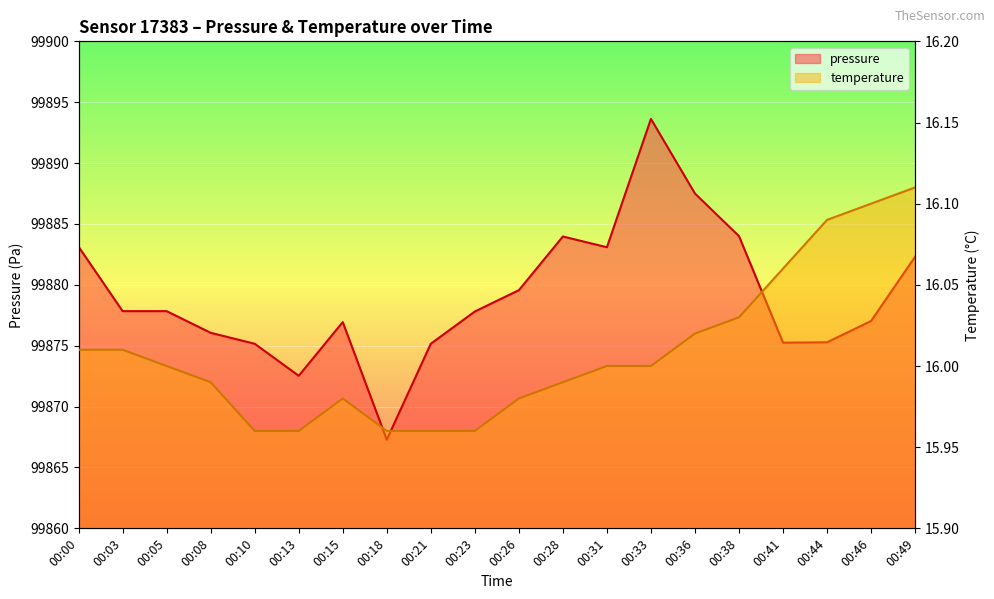

How many values in the pressure series are below 99877?

8